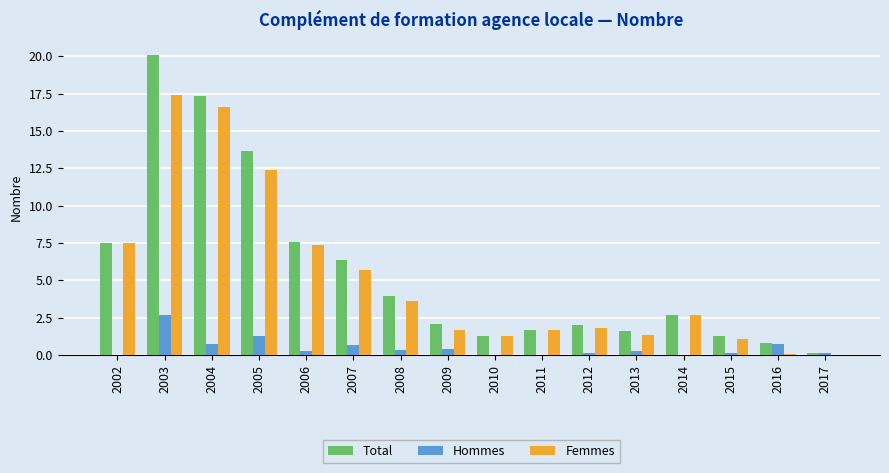

What is the average value of the Total series?

5.6